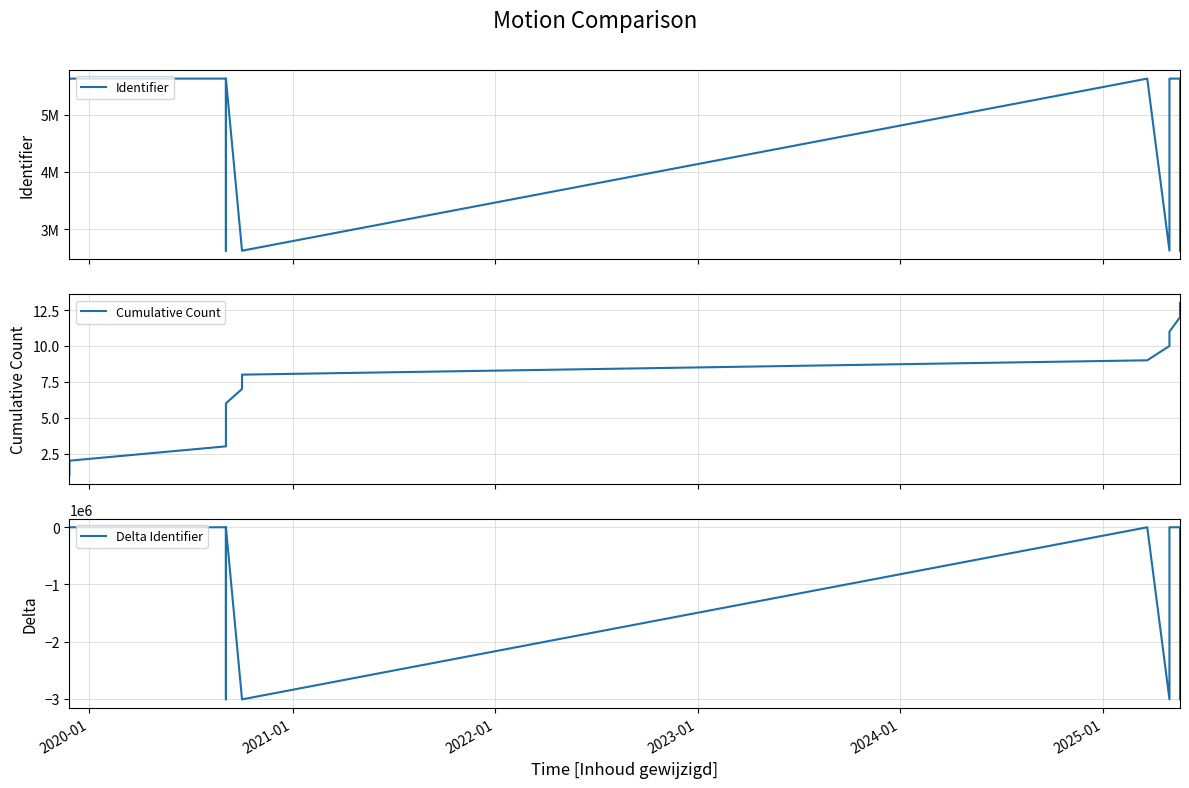

How many values in the Delta Identifier series exceed -8?

6